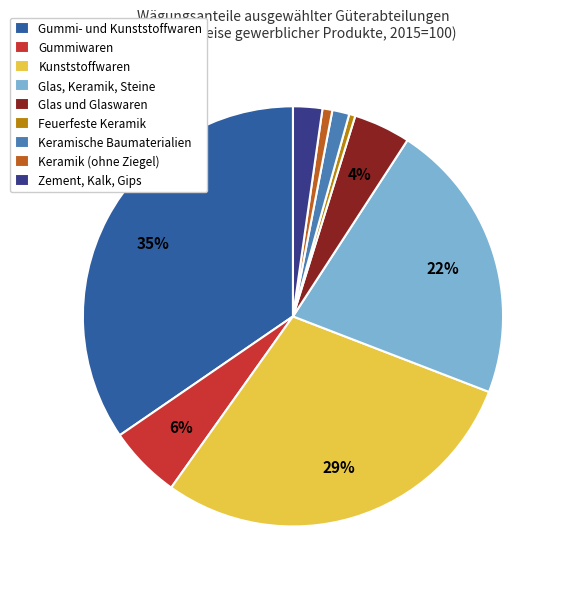

Is the sum of Zement, Kalk, Gips and Keramik (ohne Ziegel) greater than half?

No